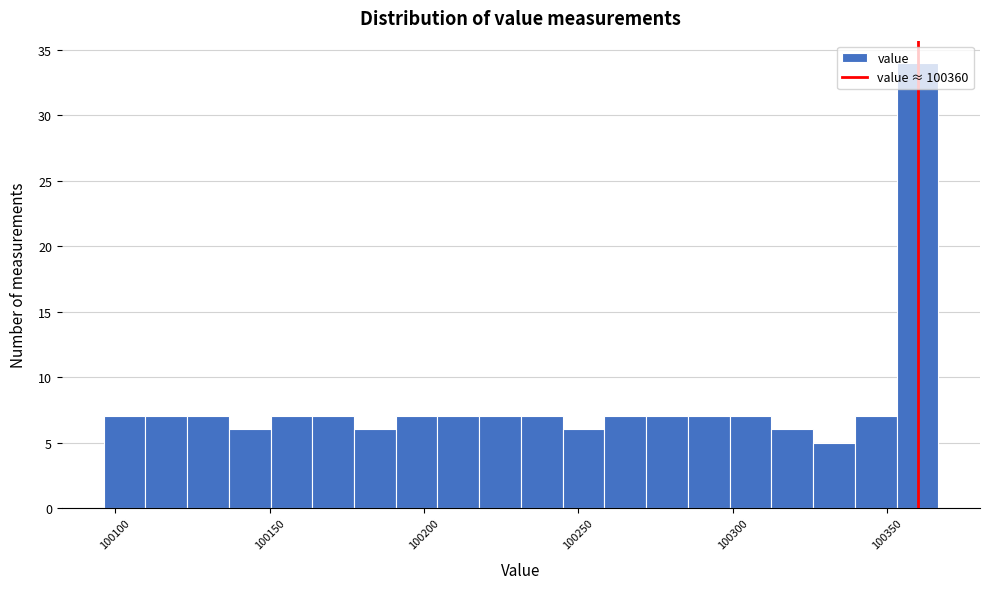

Around what value on the x-axis is the tallest bar? Give the approximate position of its centre, as read against the axis.

100360